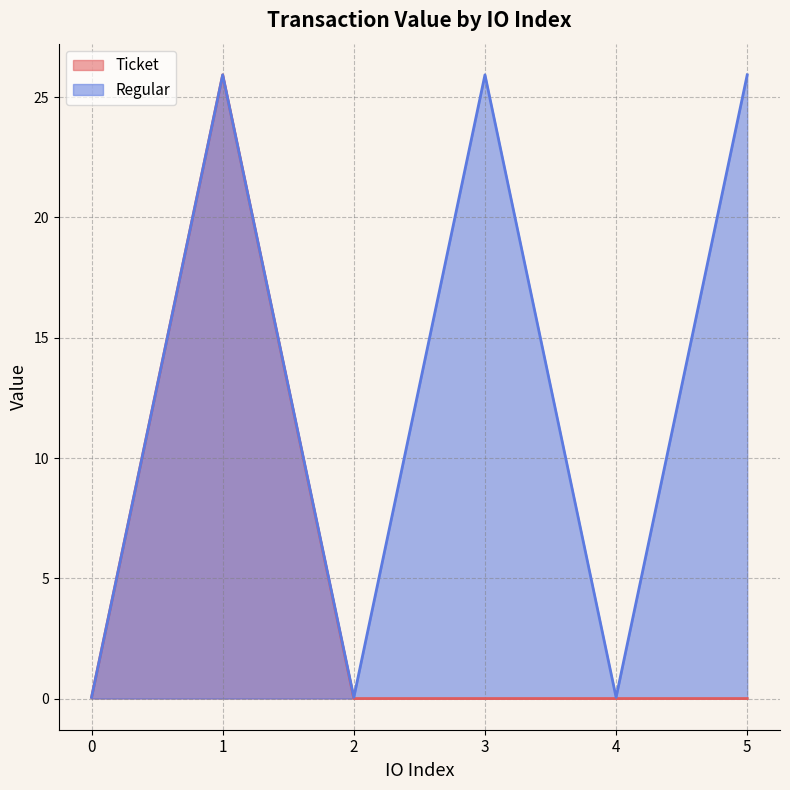

Between 5 and 3, which is larger?

5